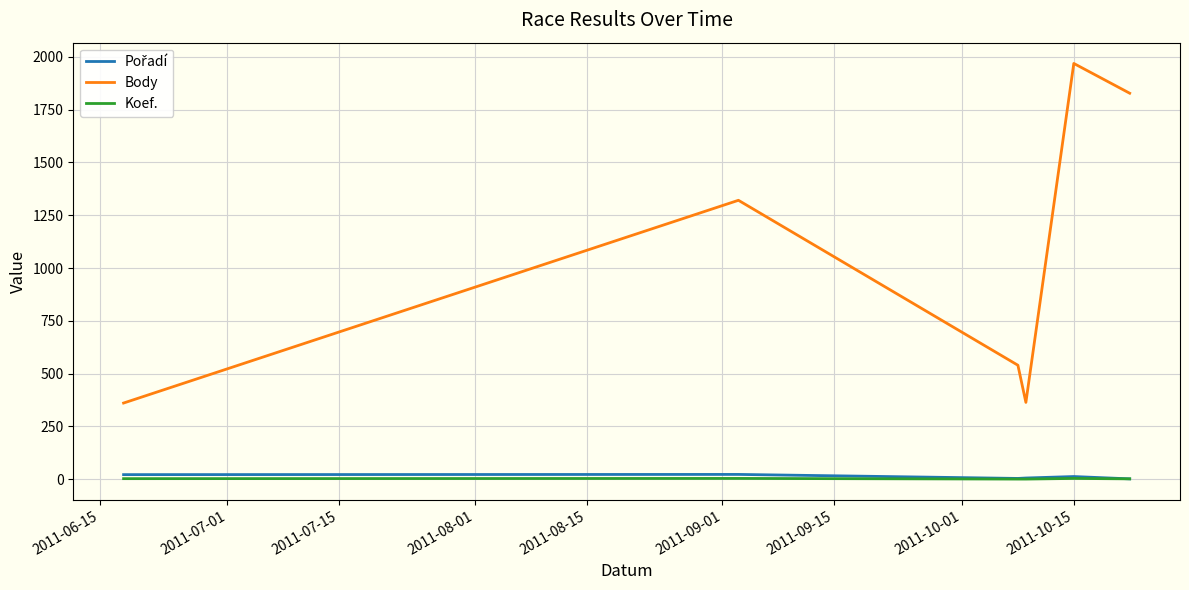

Which series has the widest spread of values?

Body